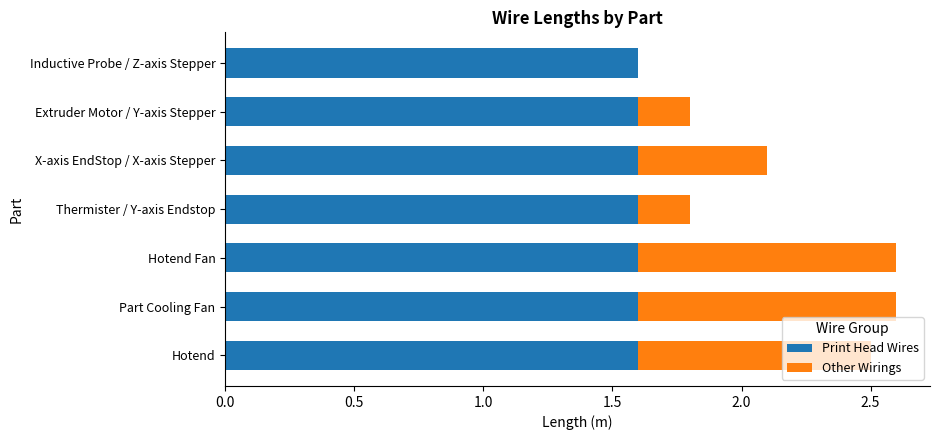

What are all the series names shown in the legend?

Print Head Wires, Other Wirings